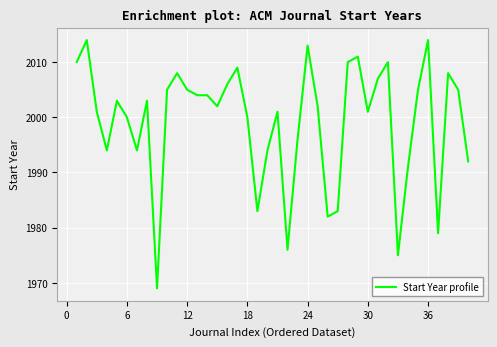

What is the difference between the maximum and minimum values?

45